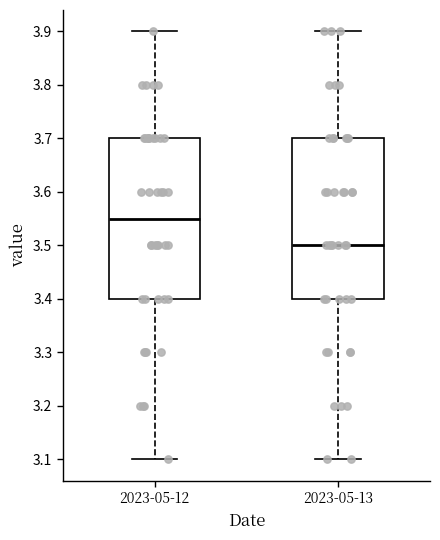

Reading left to right, transcribe this box plot: for each box, give where its median line is, the range the box spans, and where its two whiskers end, as read against the y-axis. The values are not printed on the chart, so give them approximately, as read against the axis.

2023-05-12: median 3.55, box 3.40 to 3.70, whiskers 3.10 to 3.90
2023-05-13: median 3.50, box 3.40 to 3.70, whiskers 3.10 to 3.90